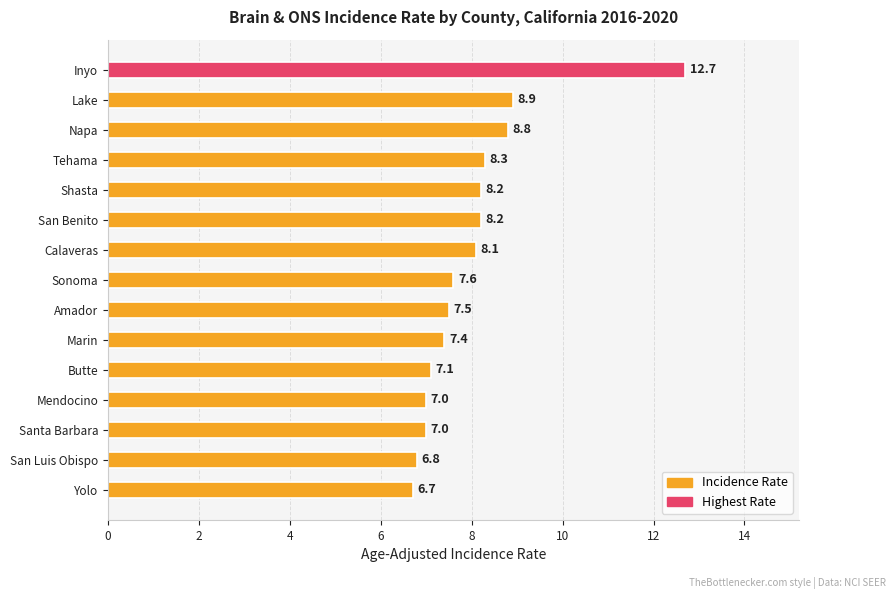

Where is the data nearest to the value 9?

Lake